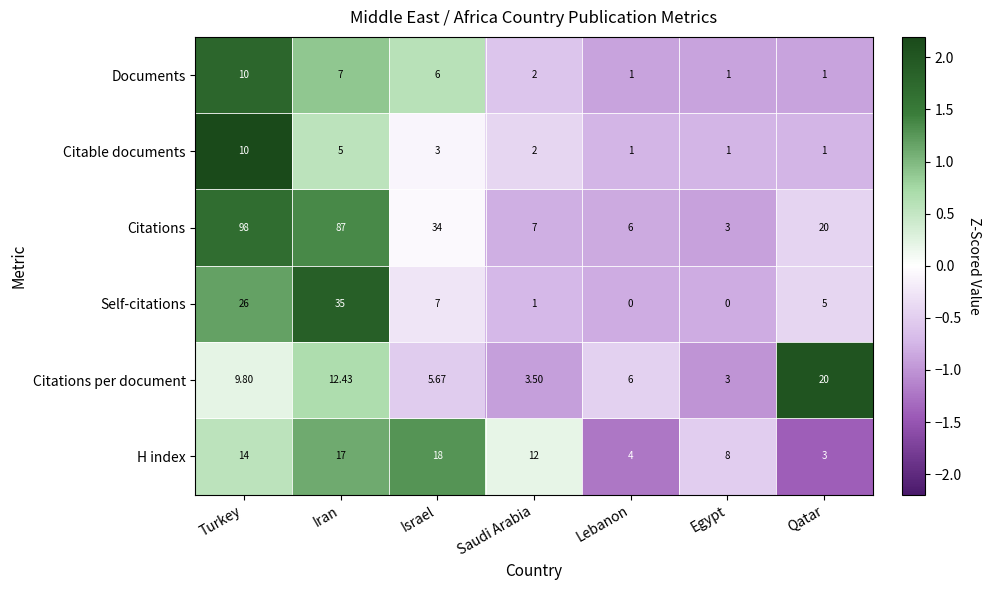

At Israel, list the series in order from smallest to largest.

Citable documents, Citations per document, Documents, Self-citations, H index, Citations